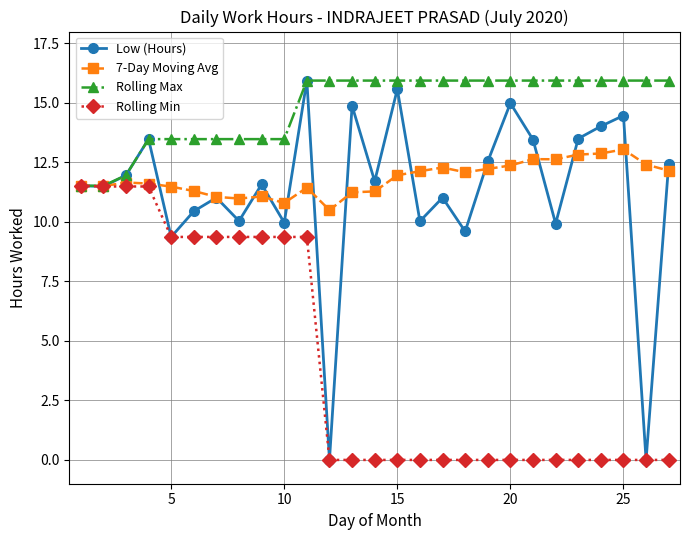

What is the highest value of the Low (Hours) series?

15.9